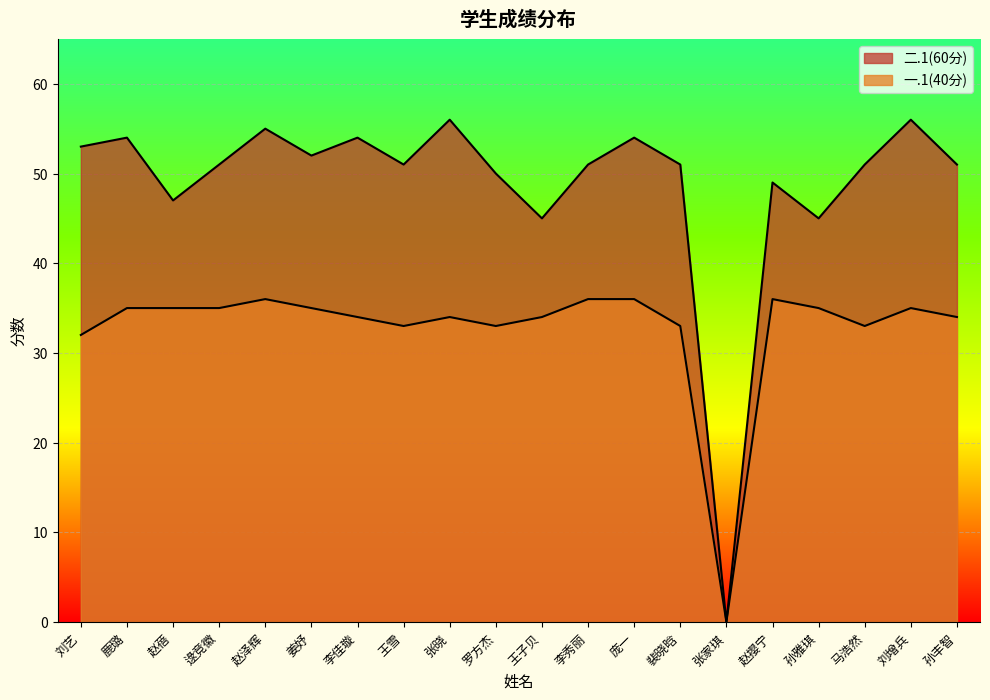

Which series has the widest spread of values?

二.1(60分)